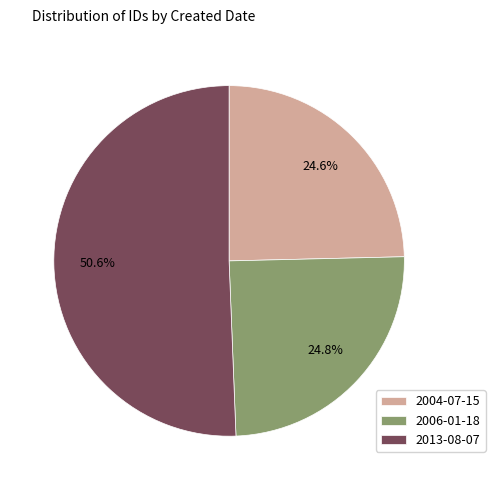

What is the ratio of the value at 2004-07-15 to the value at 2013-08-07?

0.5